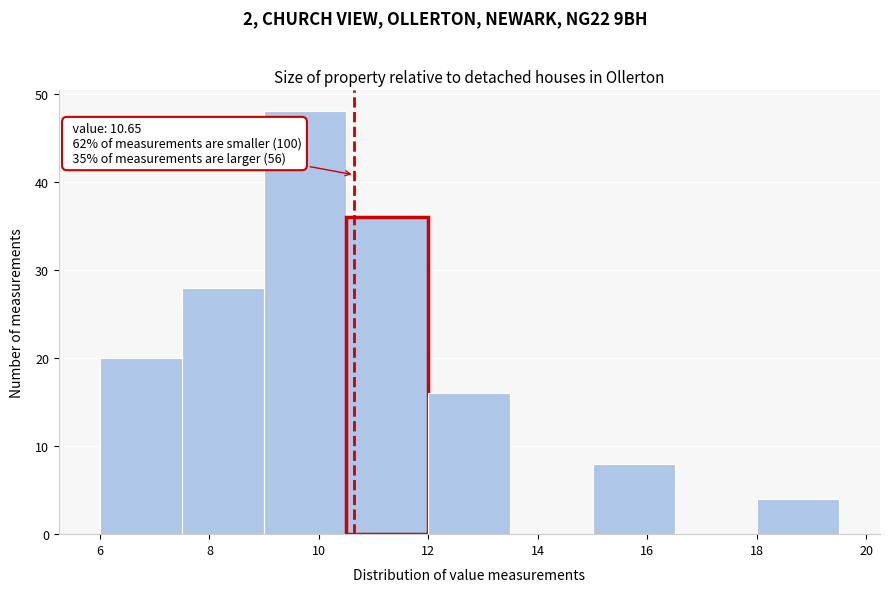

Which range on the x-axis has the tallest bar?

9.0 to 10.5